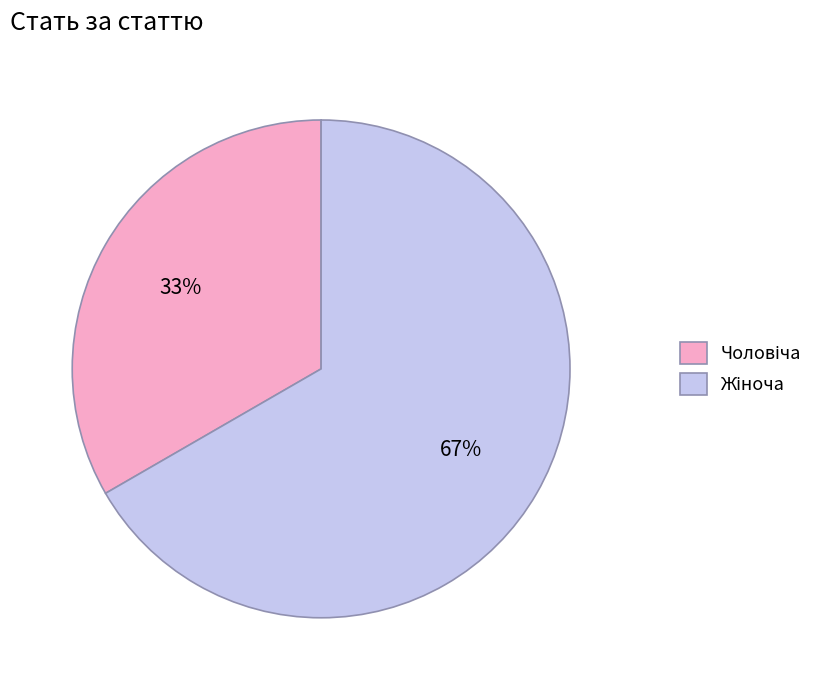

Does any single category account for the majority?

Yes